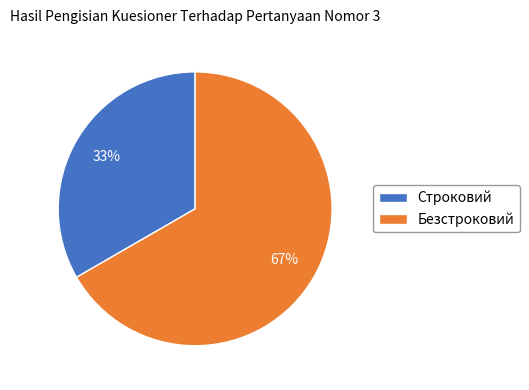

Approximately how many times larger is the value at Строковий compared to Безстроковий?

0.5